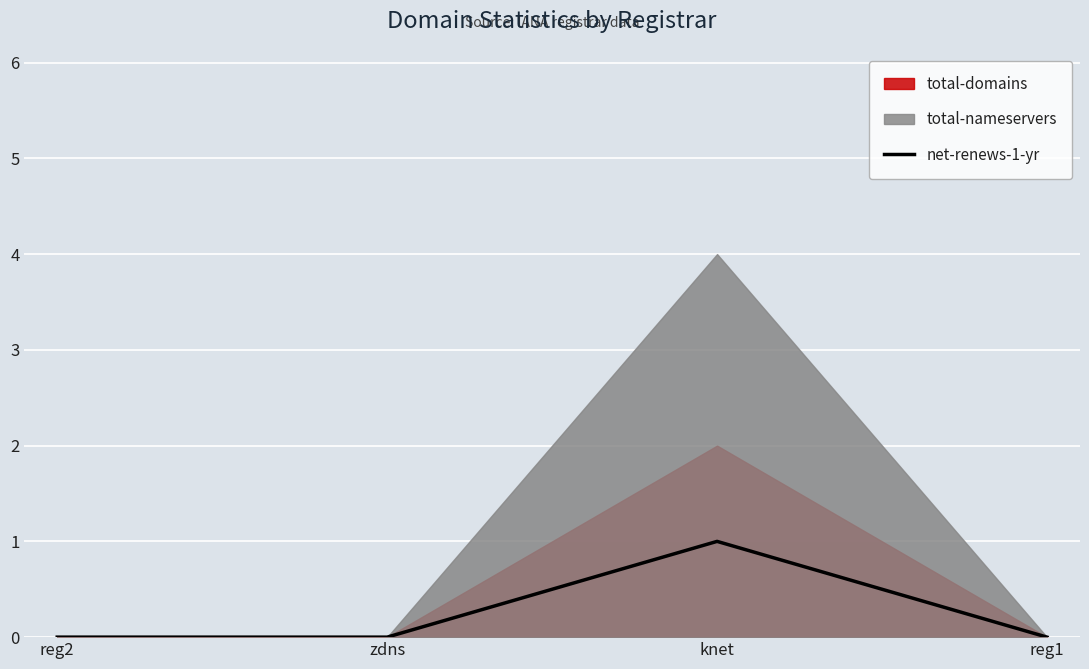

Where is the first local maximum for net-renews-1-yr?

knet